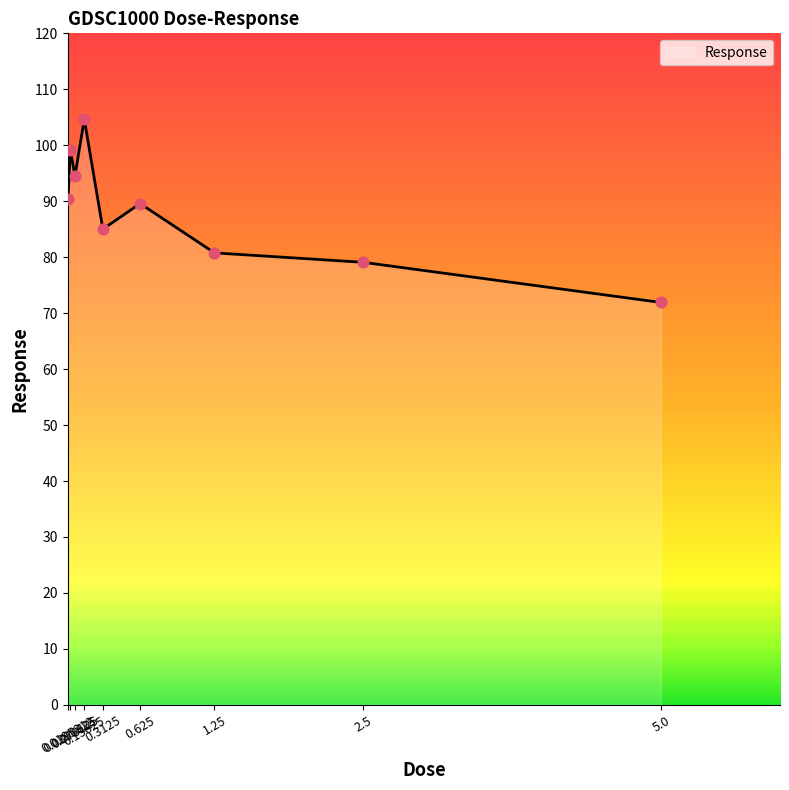

Which has a higher value, 0.078125 or 5.0?

0.078125